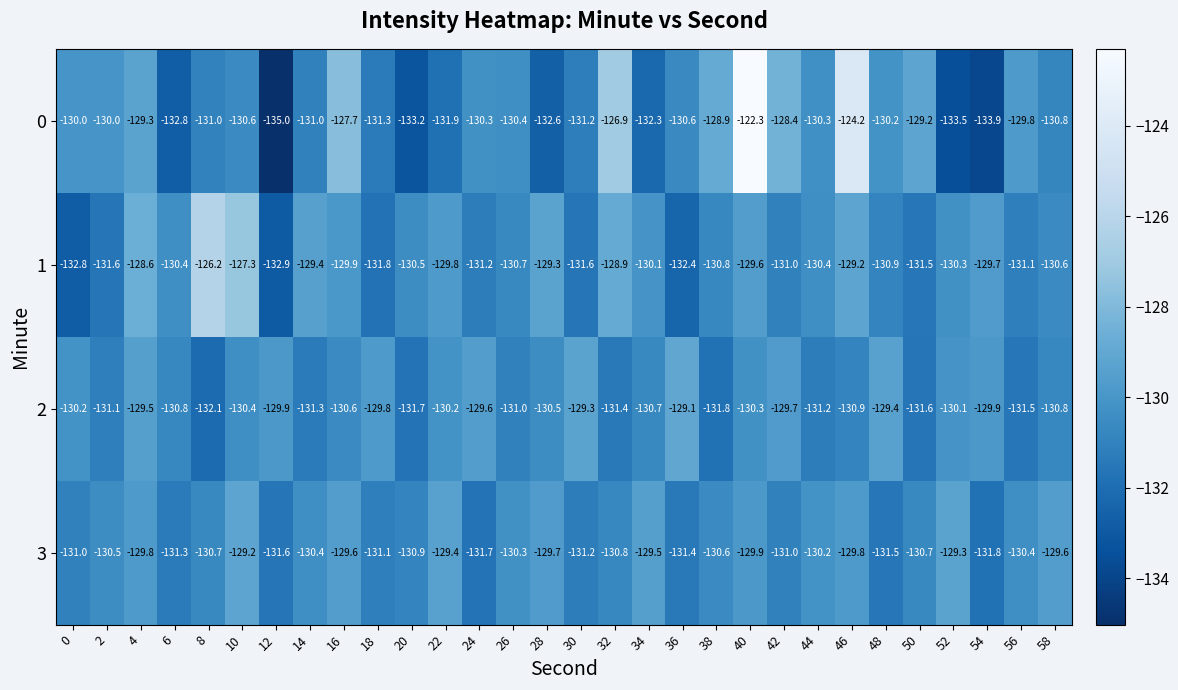

What is the maximum value shown in the chart?

-122.3